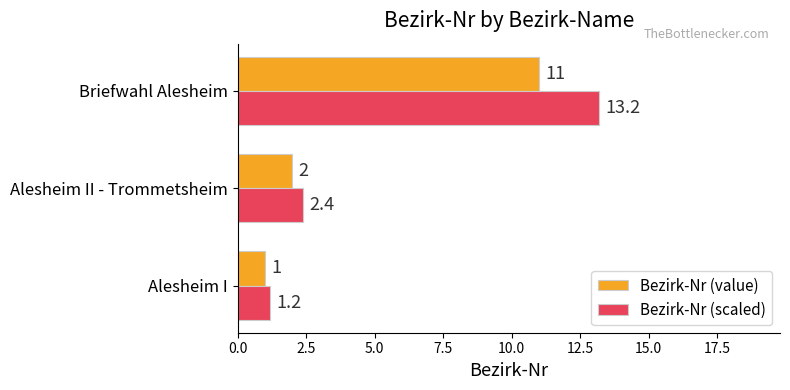

What is the difference between the maximum and second lowest values in the Bezirk-Nr (value) series?

9.0